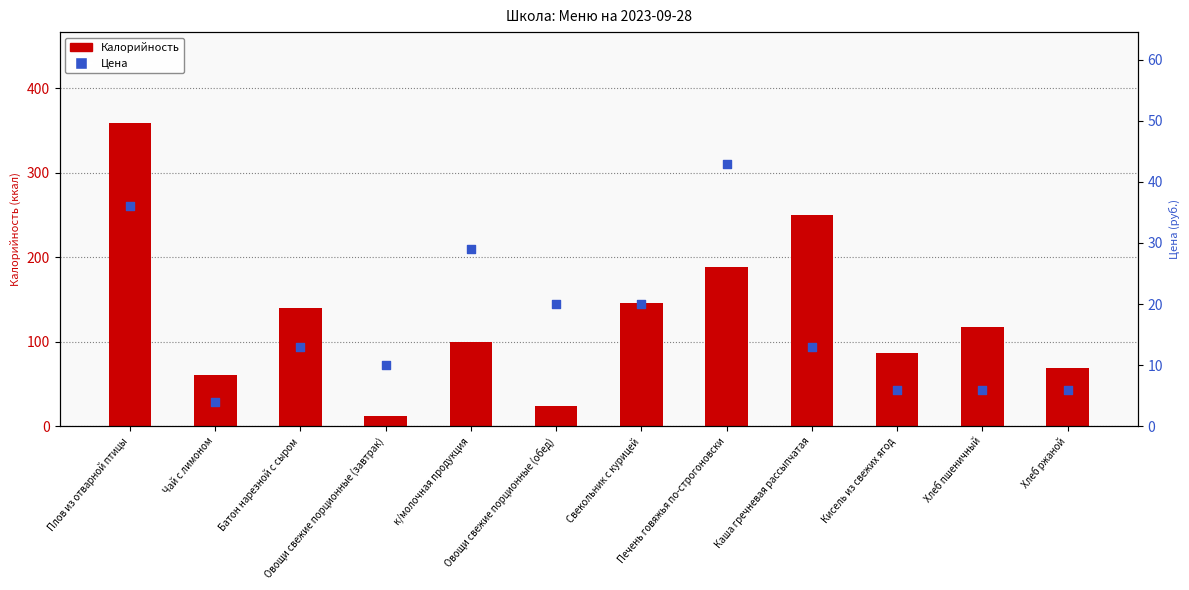

Which series contains the highest Y value?

Калорийность